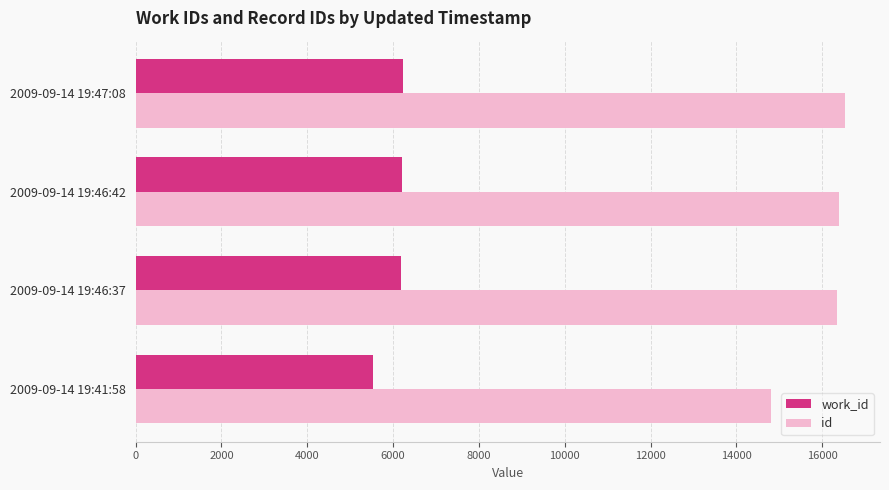

The value of work_id at 2009-09-14 19:46:37 is 1933. True or false?

False